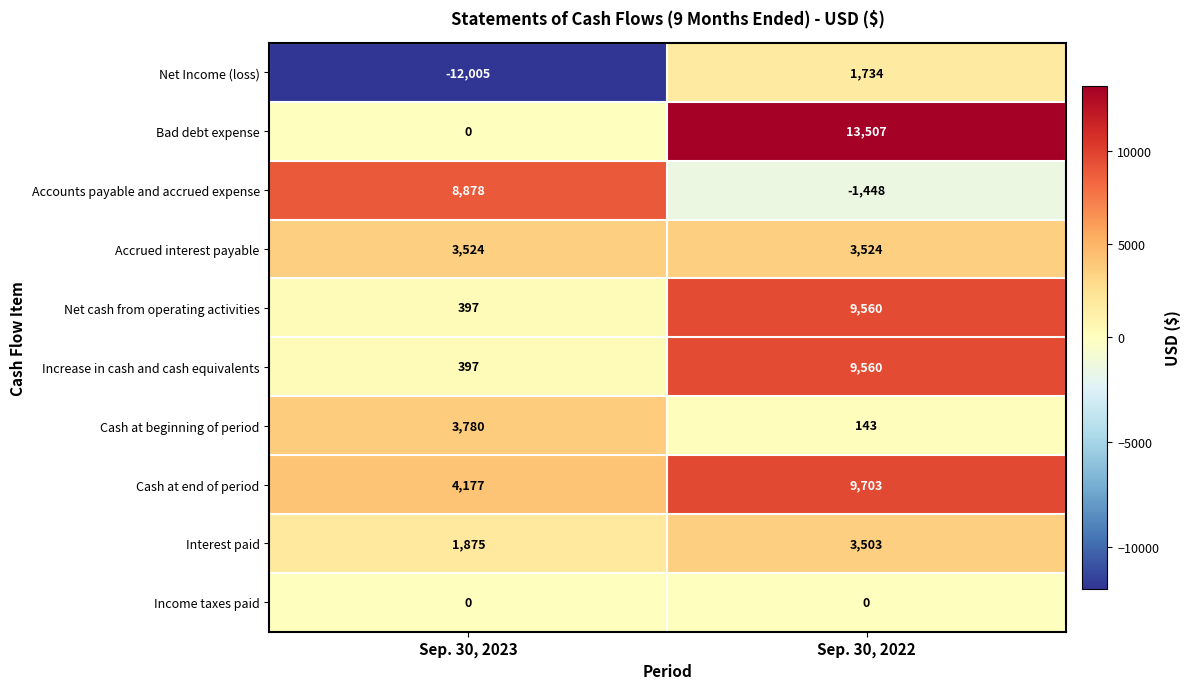

List the labels in order of Increase in cash and cash equivalents value, smallest first.

Sep. 30, 2023, Sep. 30, 2022